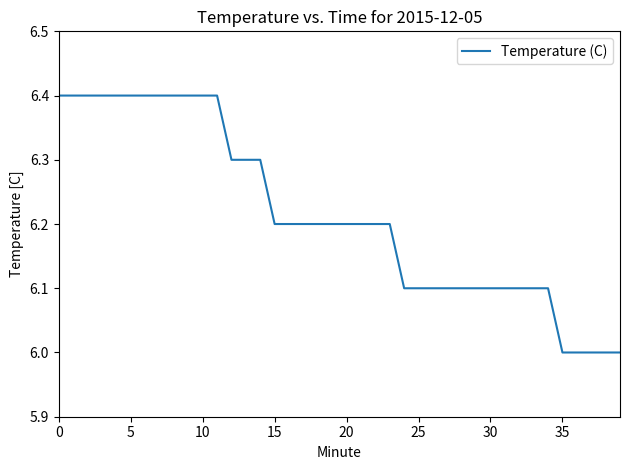

What is the minimum value shown in the chart?

6.0